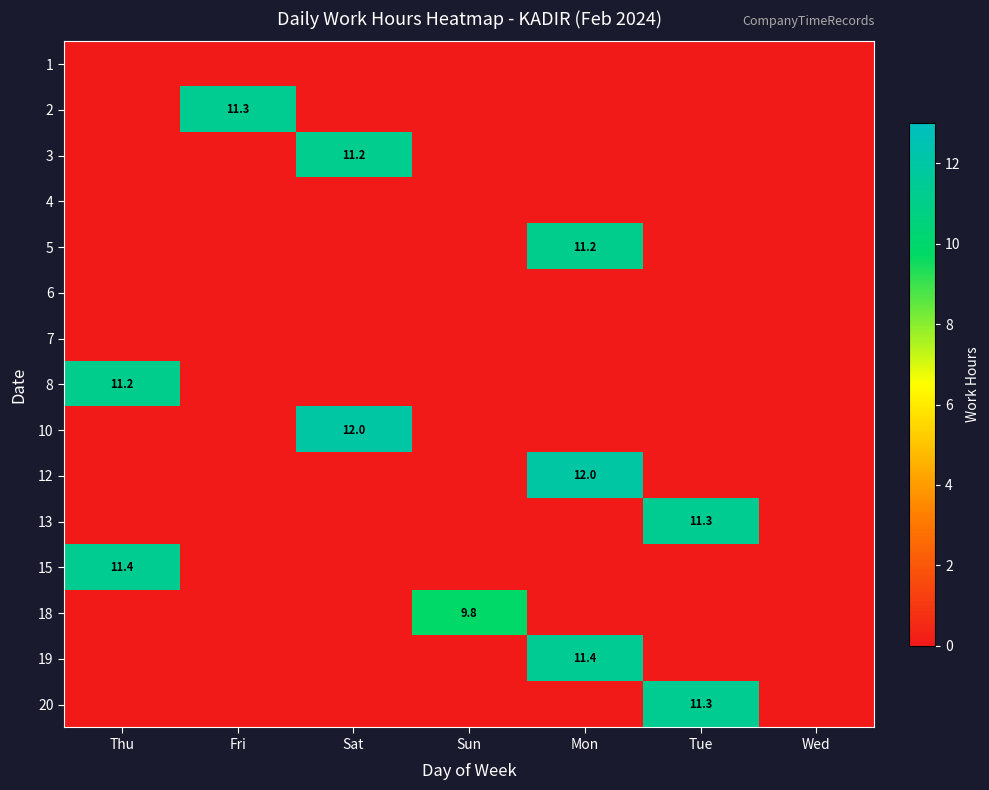

The value of 10 at Tue is 0.0. True or false?

True